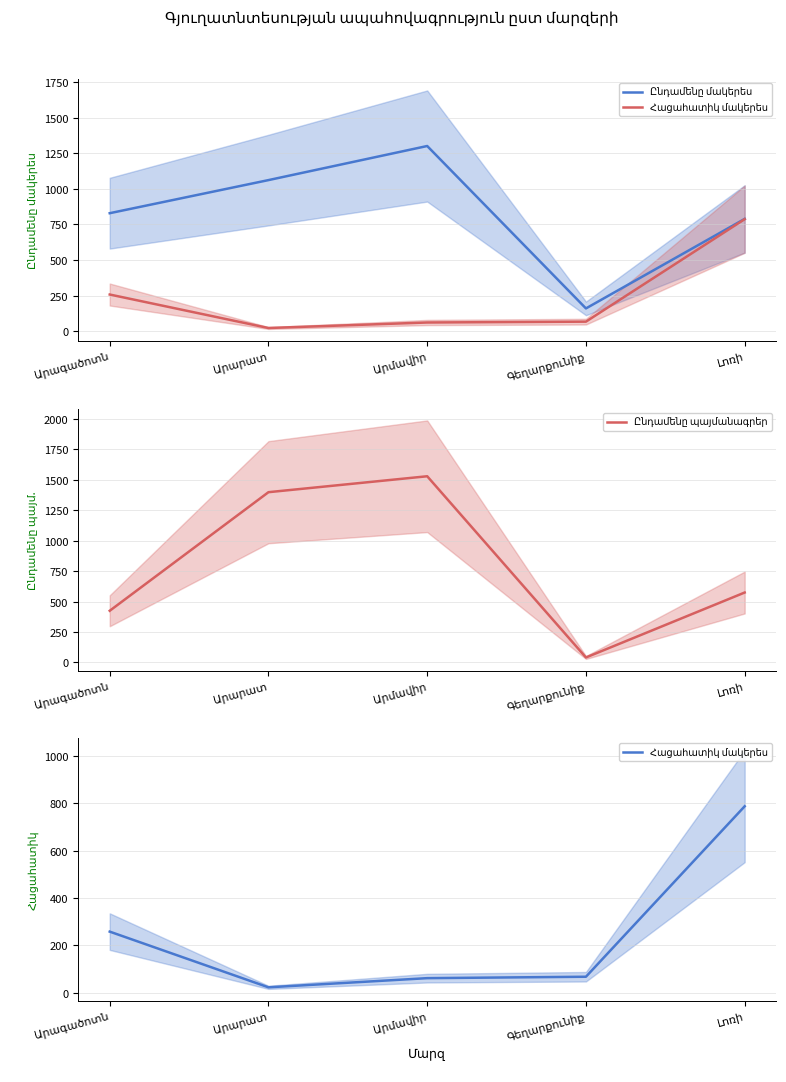

What is the minimum value shown in the chart?

22.2